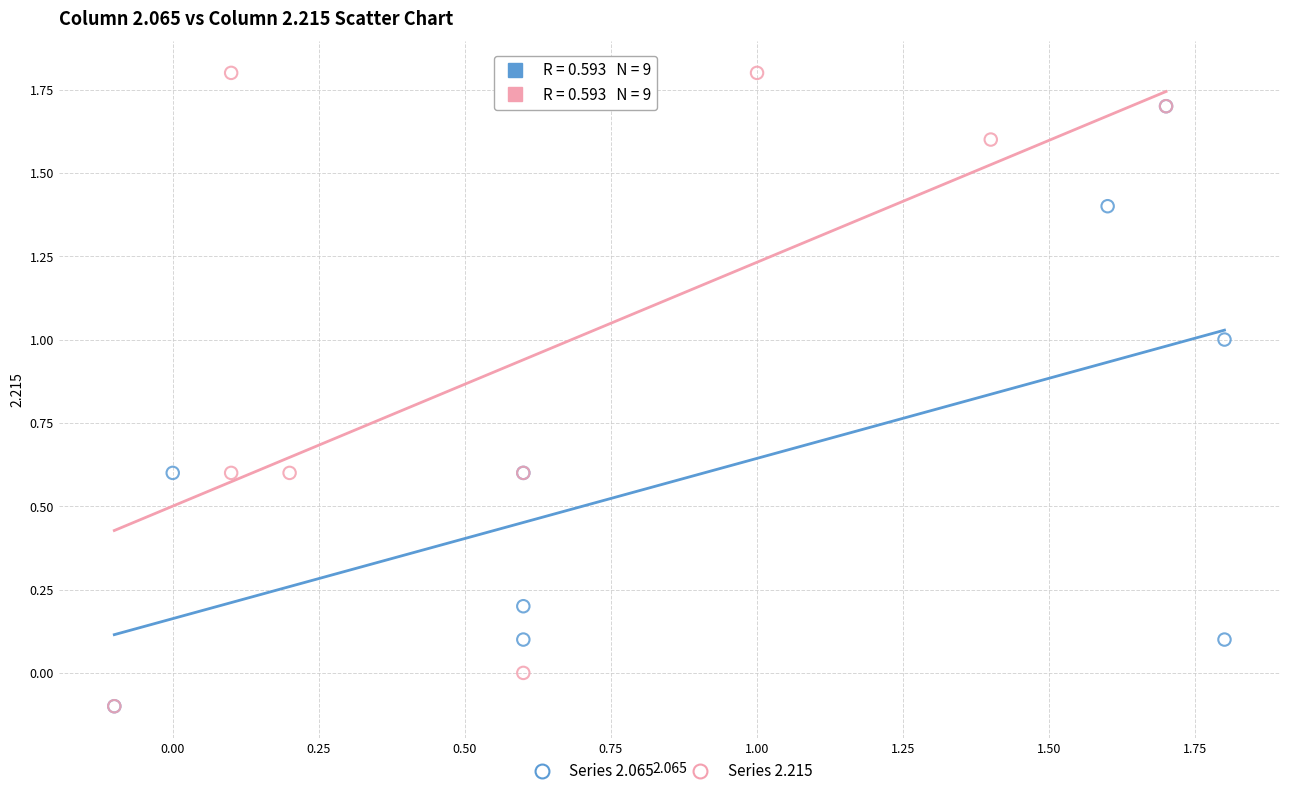

Which series has the largest Y range (max minus min)?

Series 2.215